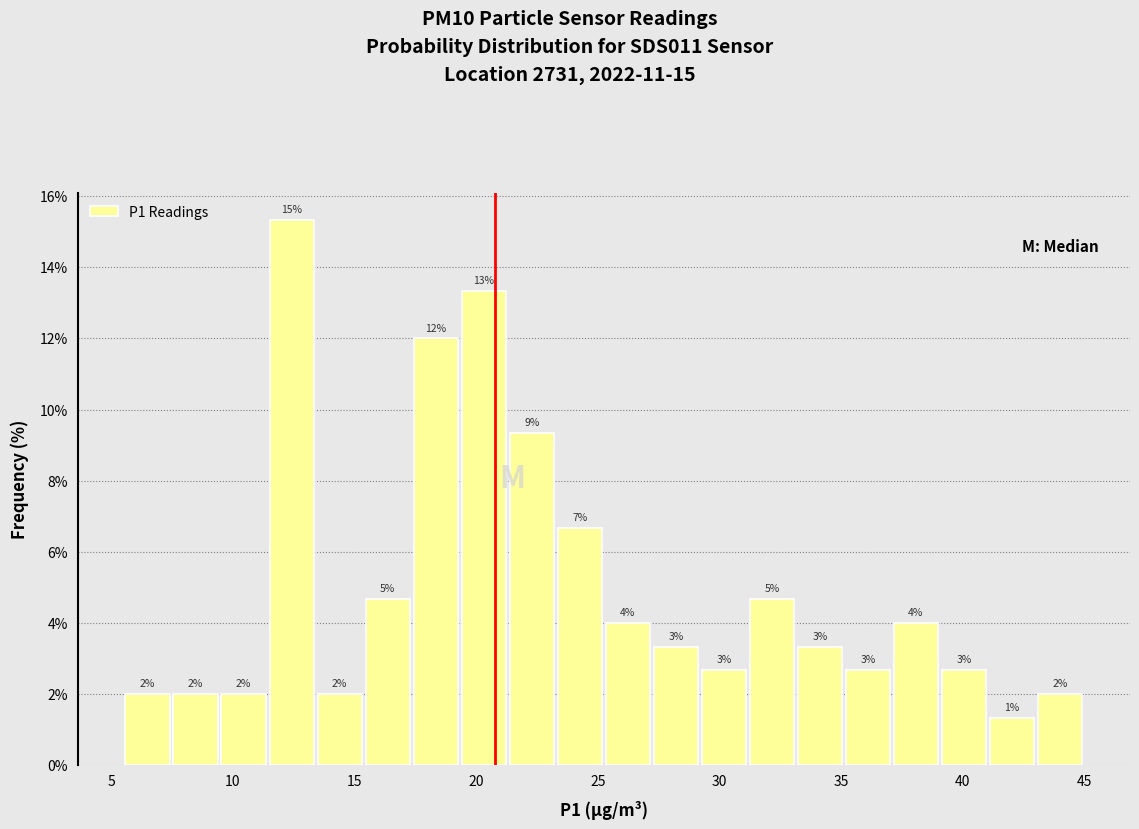

Read against the x-axis, roughly where is the centre of the tallest bar?

12.5